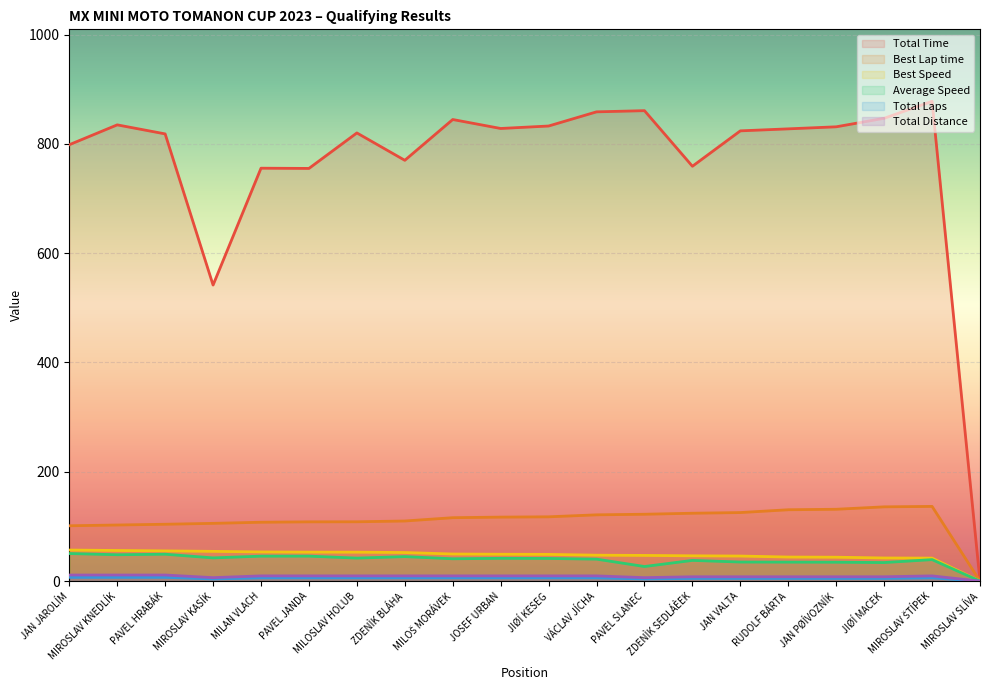

How many lines are shown in the chart?

6